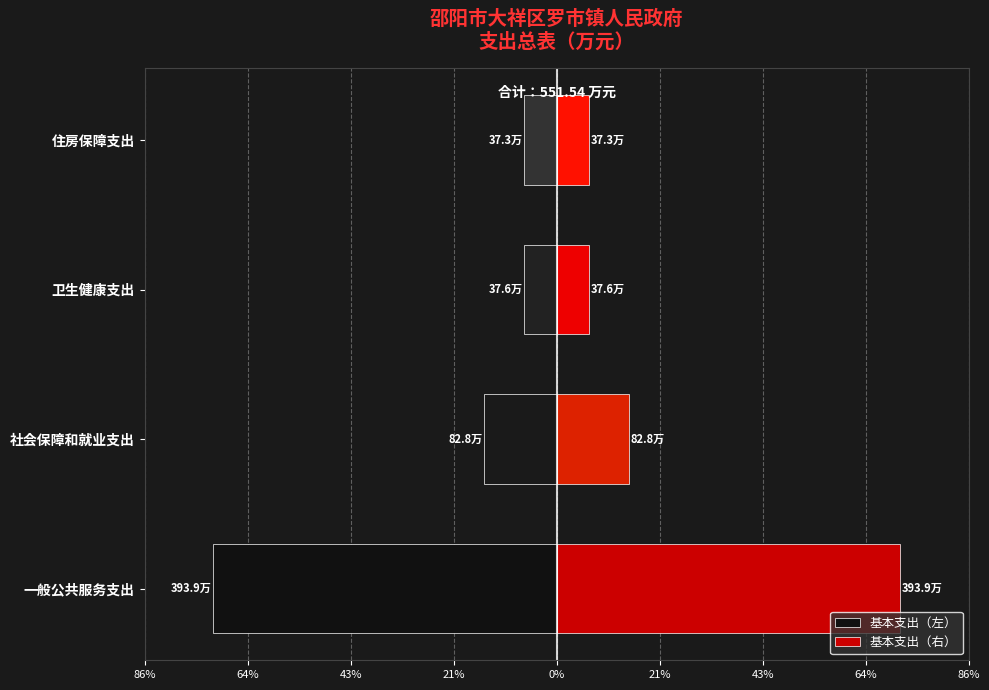

Reading left to right, transcribe all the data shown in this chart.

基本支出（左）: -71.4	-15.0	-6.8	-6.8
基本支出（右）: 71.4	15.0	6.8	6.8